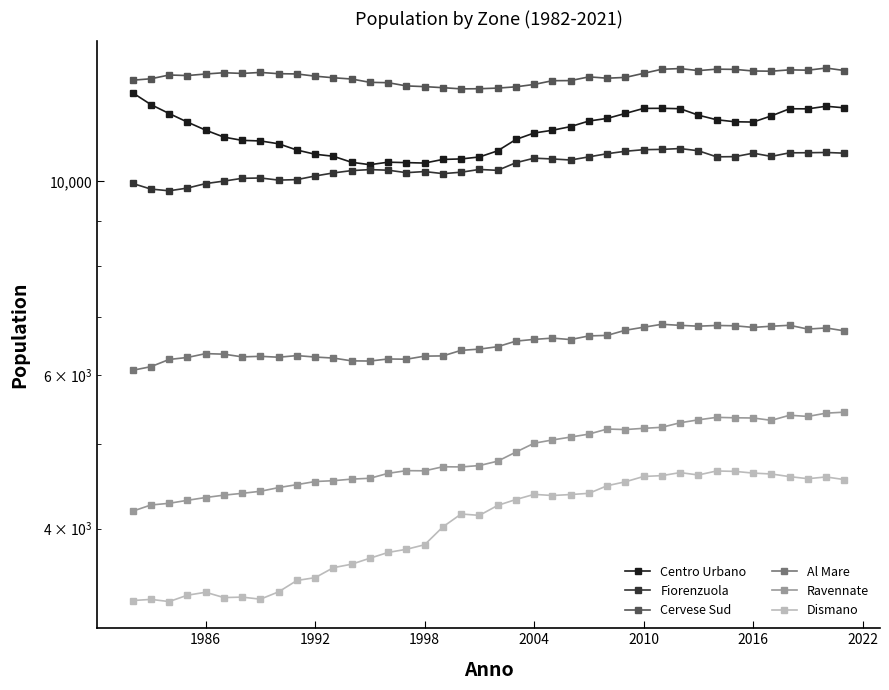

How many categories are shown in the chart?

40